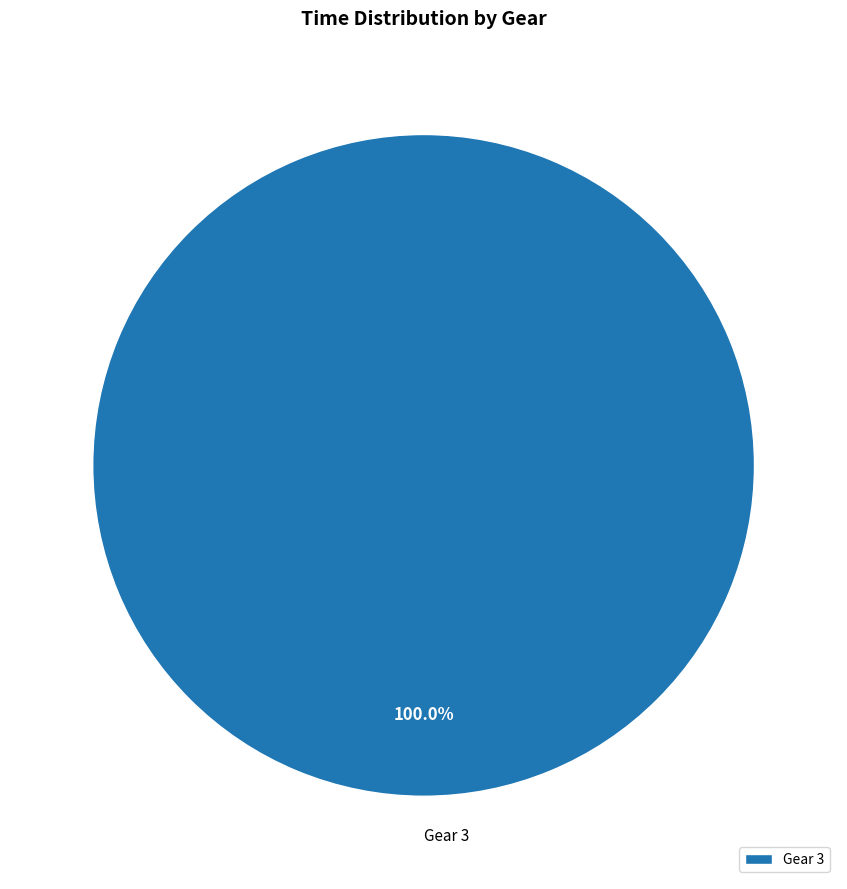

What is the majority slice?

Gear 3